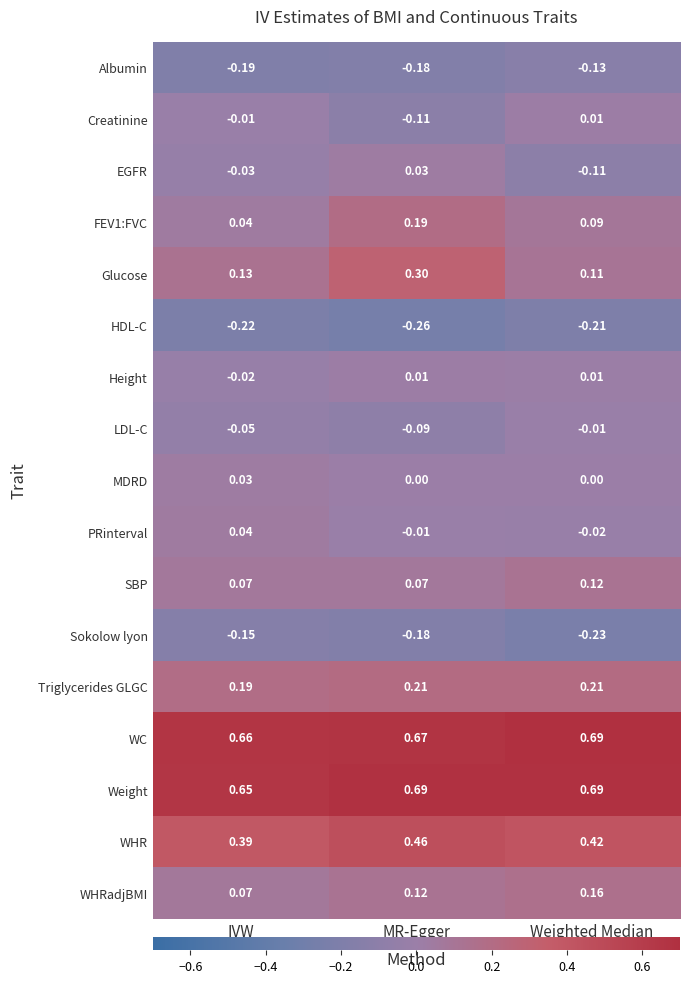

Which category has the highest value in the WHRadjBMI series?

Weighted Median